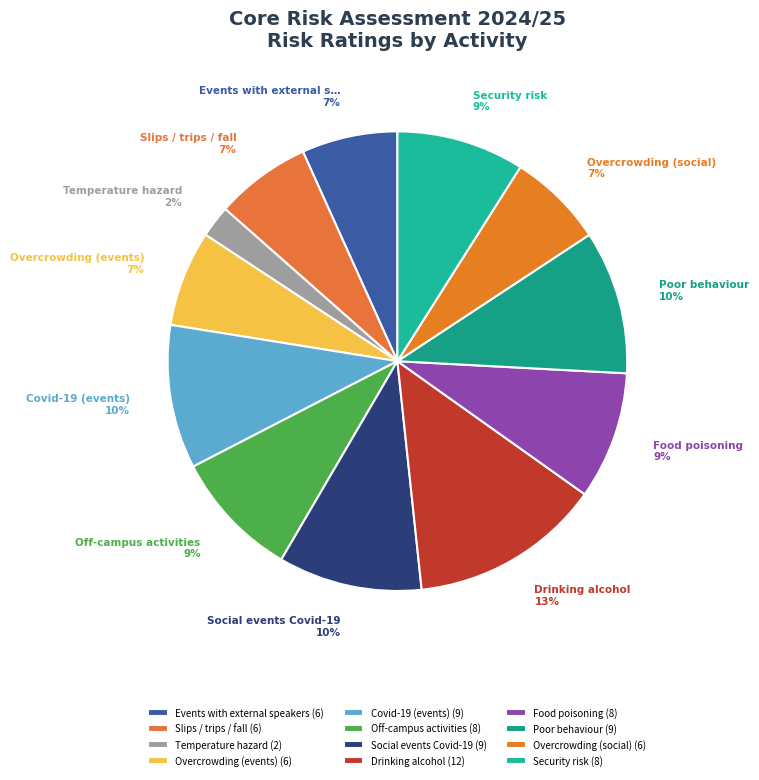

How many slices are in this pie chart?

12